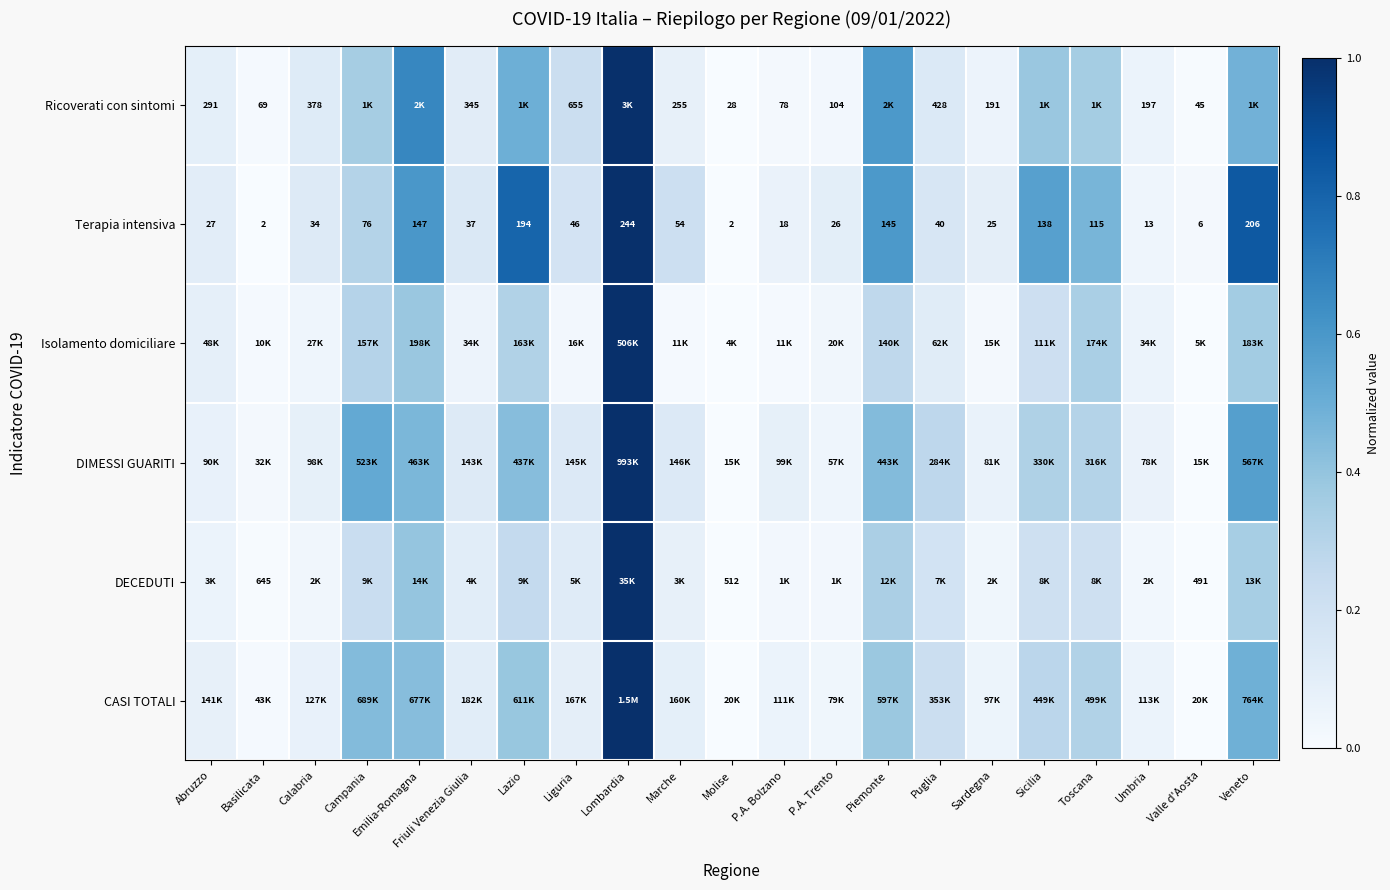

At which label does Terapia intensiva first exceed 40?

Campania